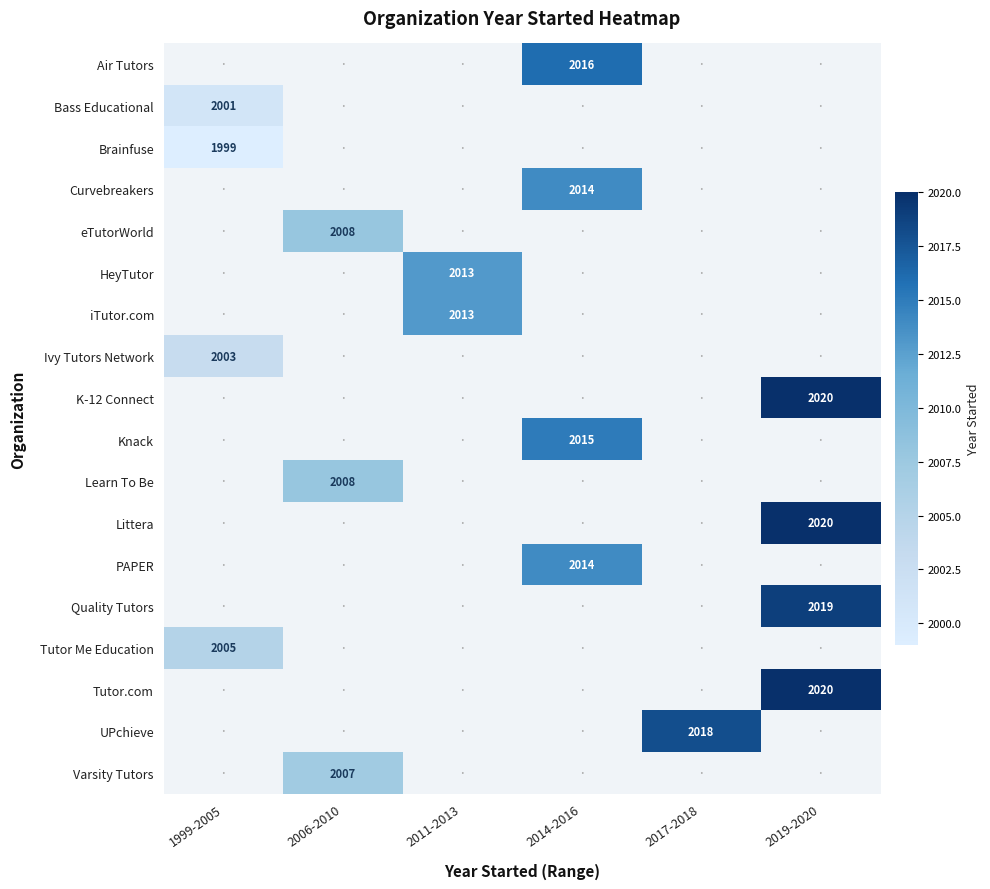

Which series changed the most between 2017-2018 and 2019-2020?

K-12 Connect